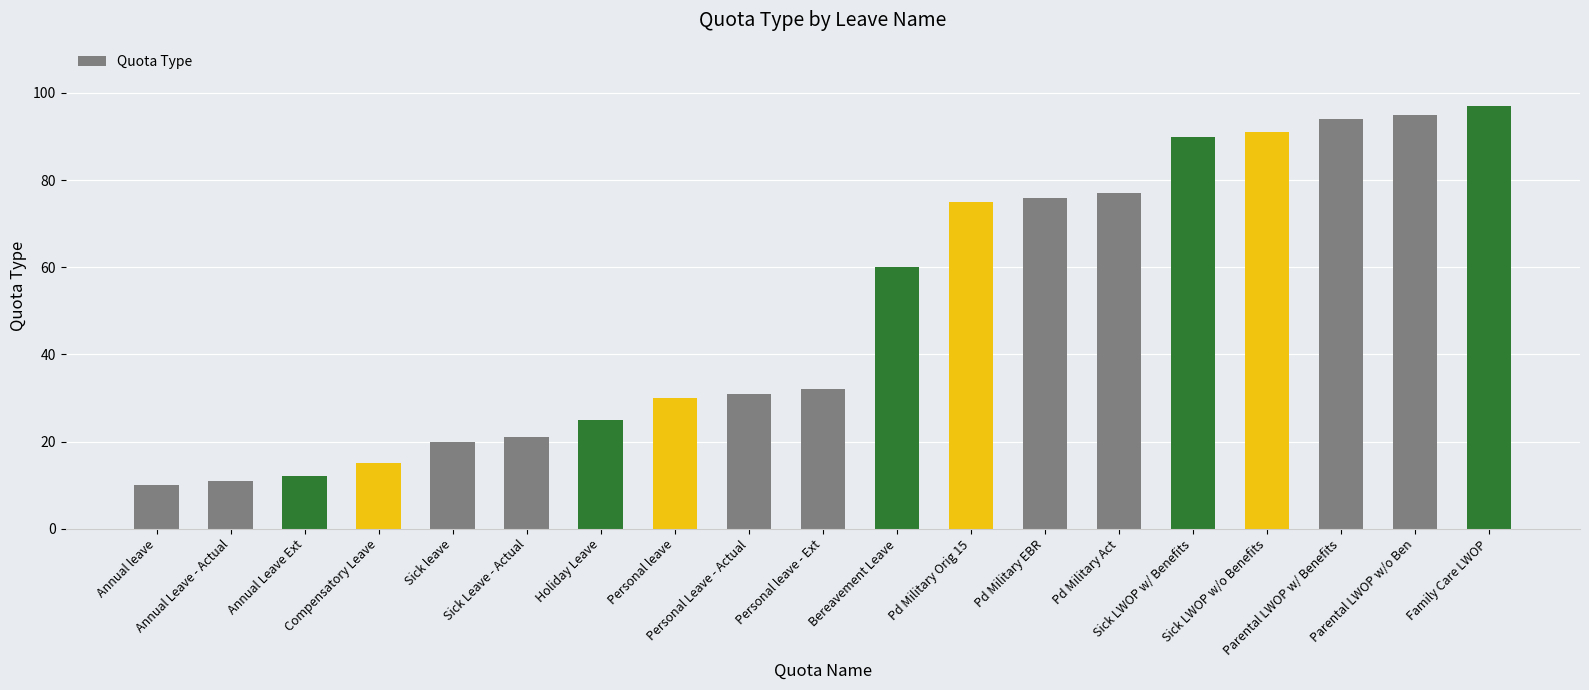

What is the change in value from Compensatory Leave to Pd Military EBR?

+61